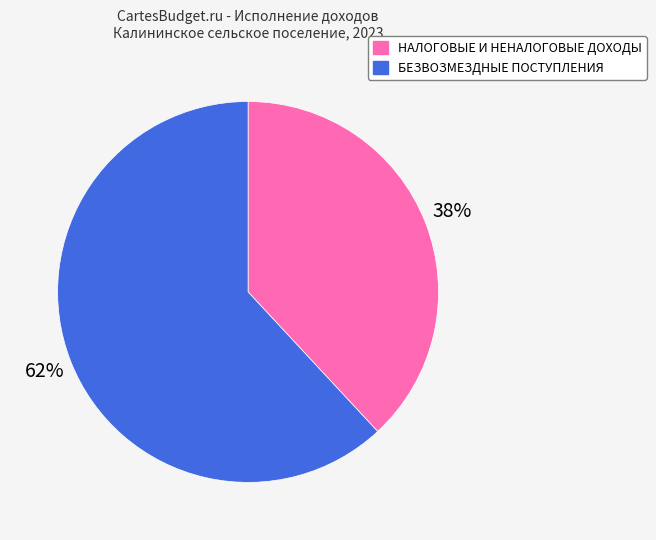

To the nearest percent, what is the combined percentage of БЕЗВОЗМЕЗДНЫЕ ПОСТУПЛЕНИЯ and НАЛОГОВЫЕ И НЕНАЛОГОВЫЕ ДОХОДЫ?

100%